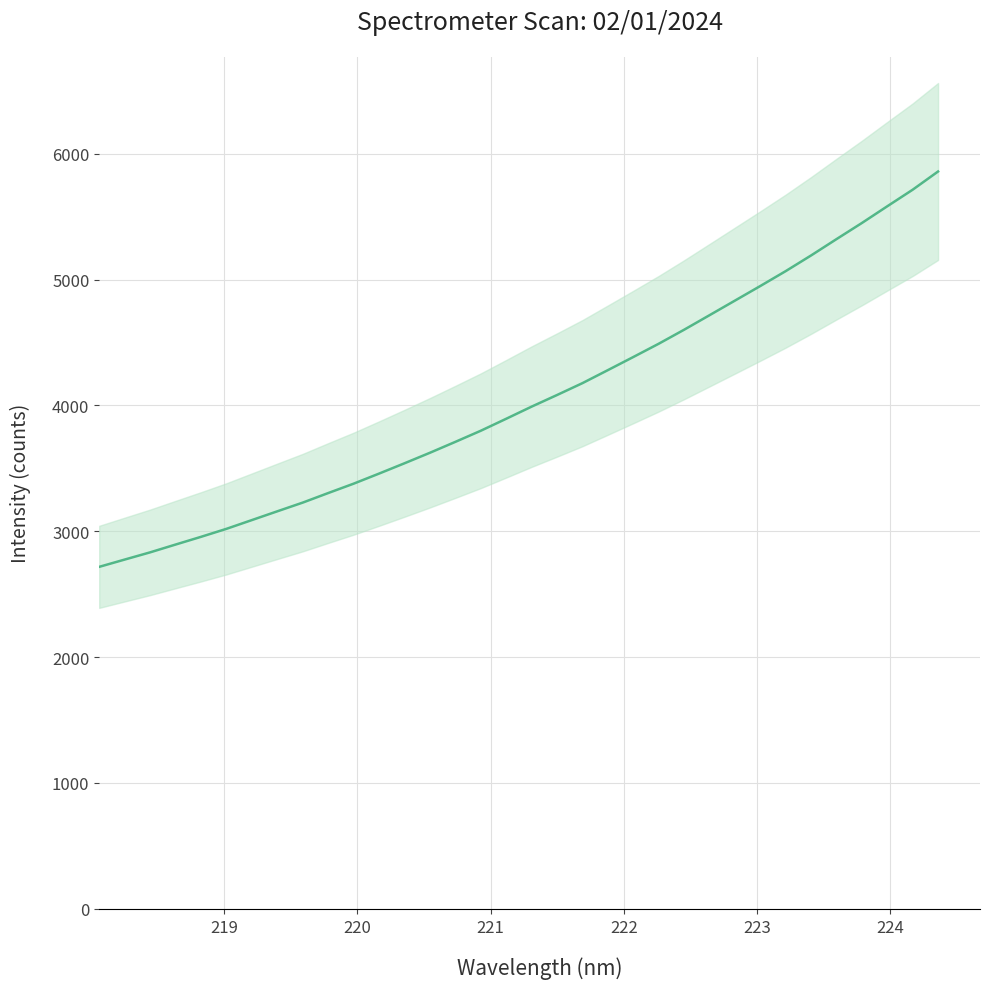

How many data points are less than 3990?

17